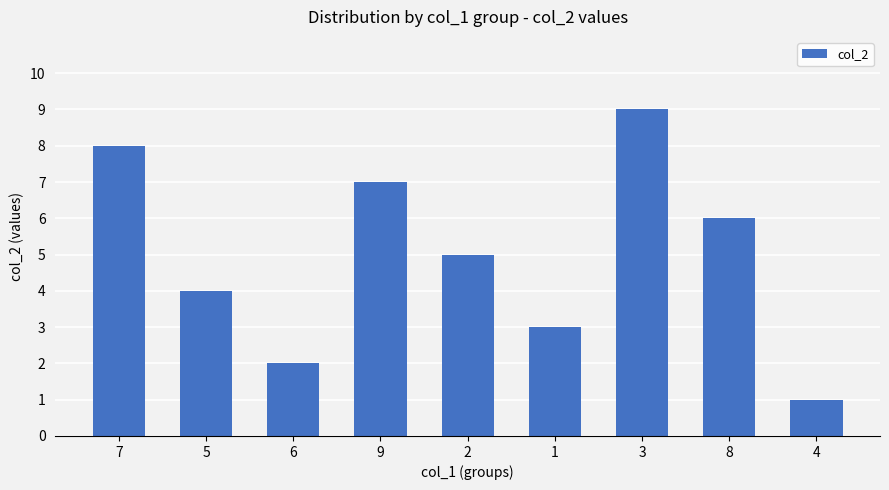

Reading right to left, what are all the values shown in this chart?

1	6	9	3	5	7	2	4	8